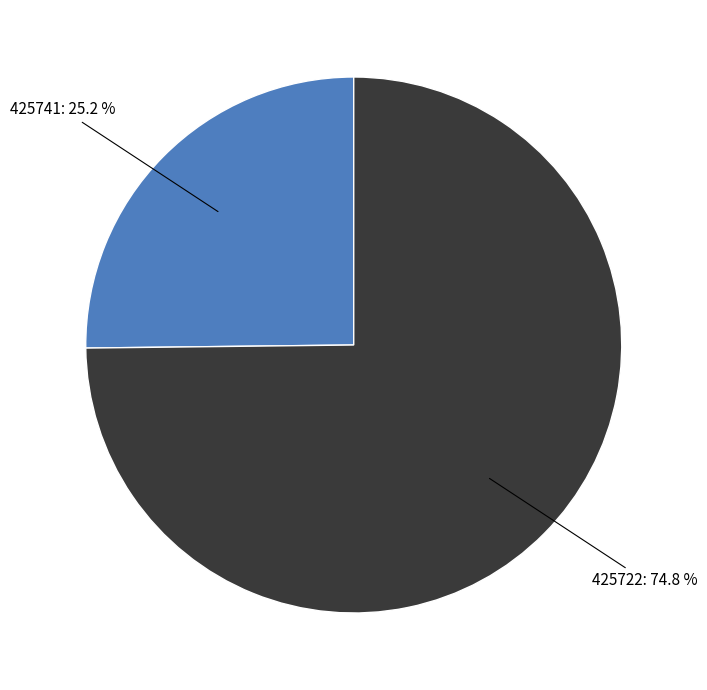

Which has a higher value, 425741 or 425722?

425722